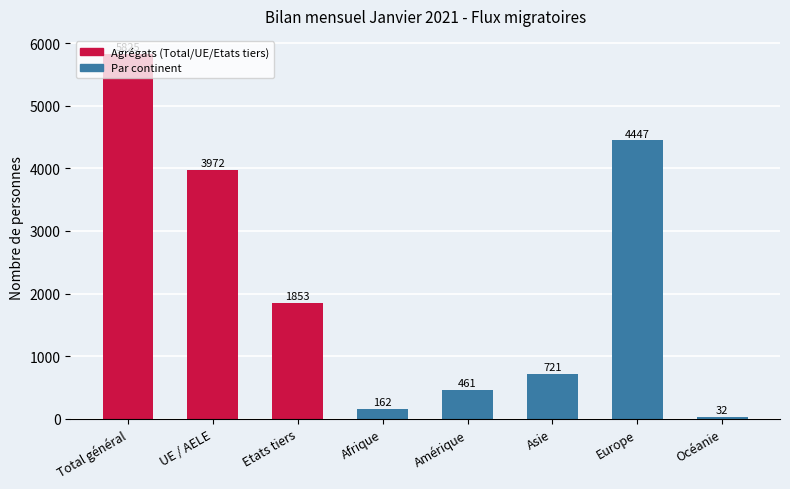

How many values are below 1853?

4